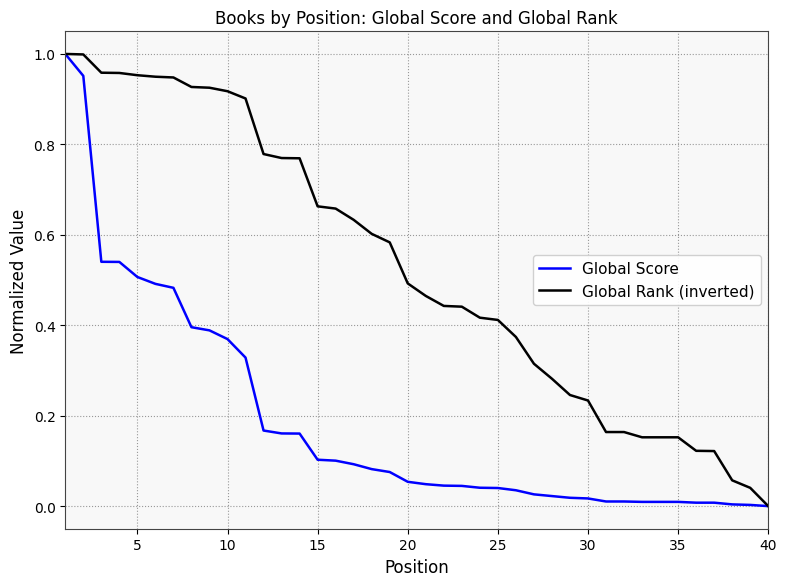

How many lines are shown in the chart?

2